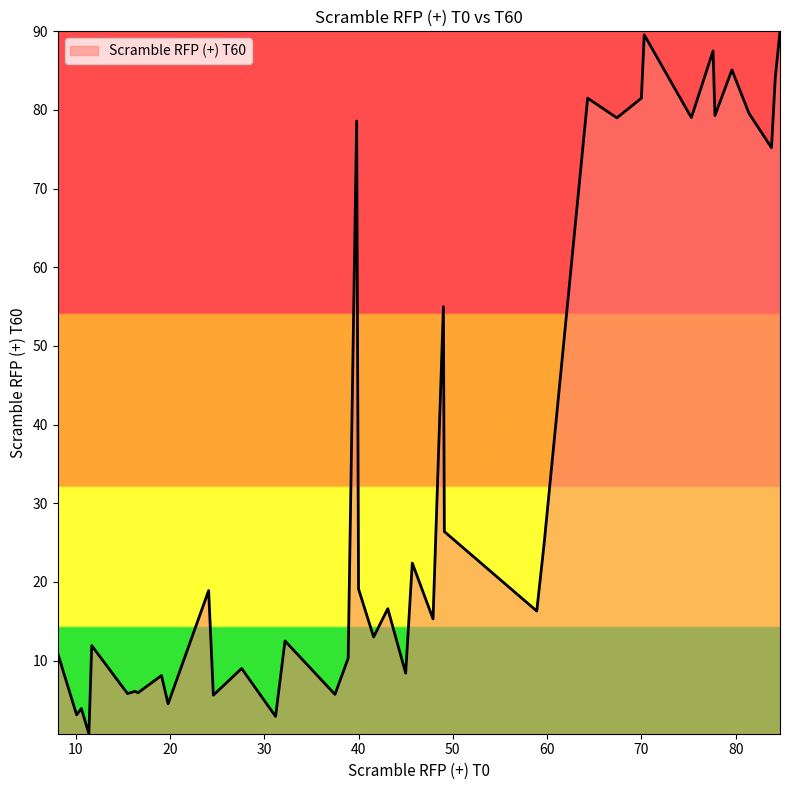

What is the difference between the maximum and minimum values?

89.3